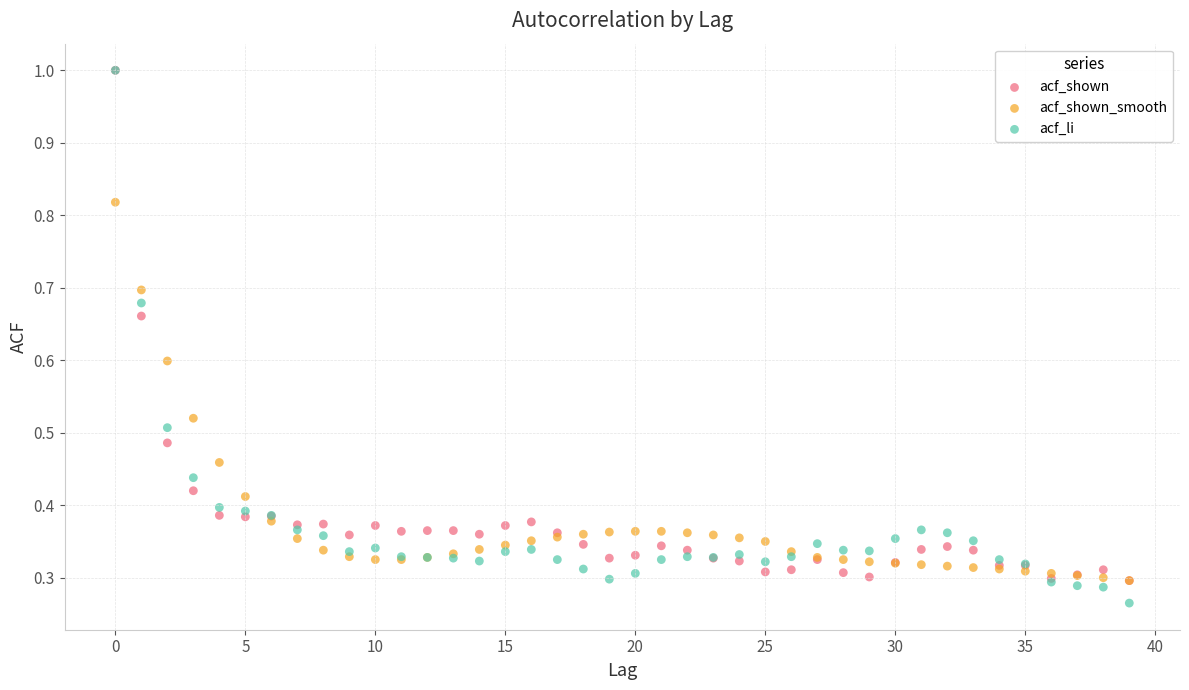

Which series reaches the minimum Y coordinate?

acf_li